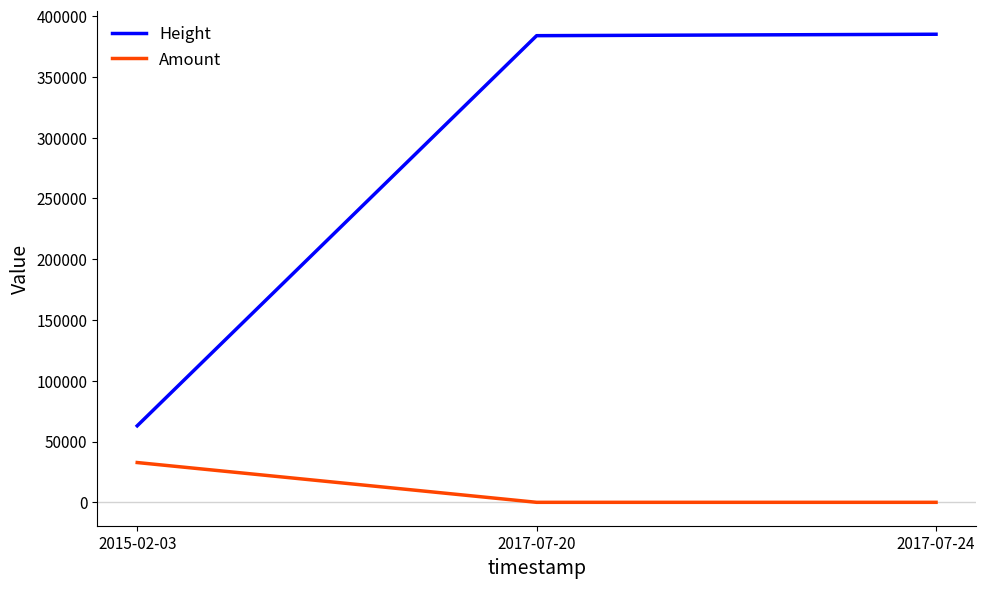

At 2017-07-20, list the series in order from smallest to largest.

Amount, Height